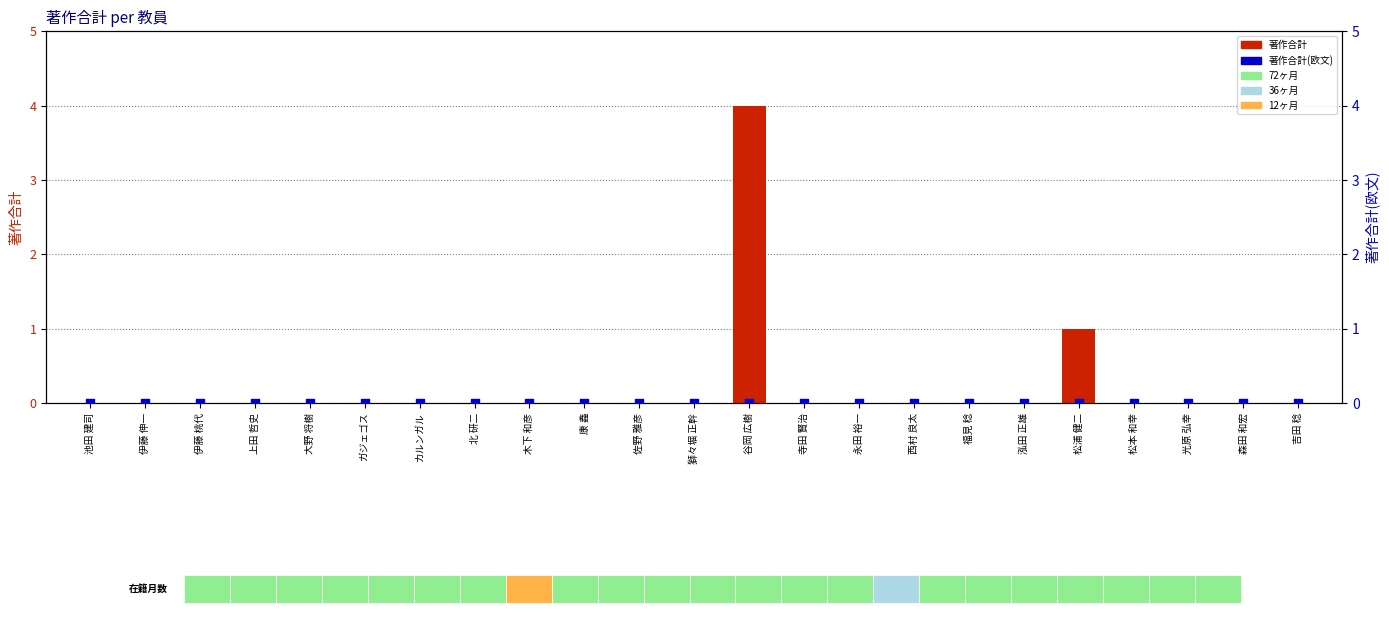

At how many categories does at least one series exceed 2?

1